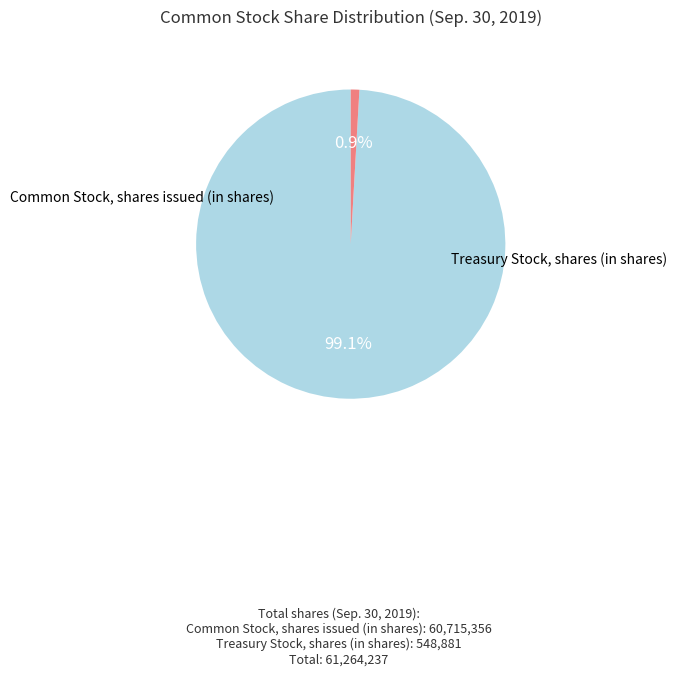

Which slice represents more than half of the pie?

Common Stock, shares issued (in shares)